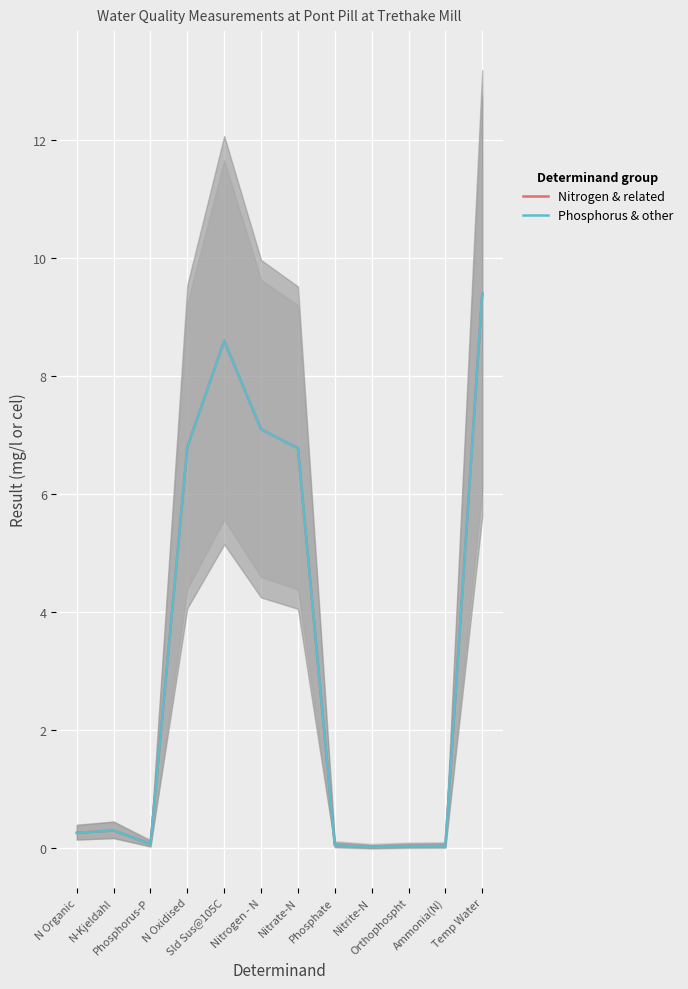

True or false: Nitrogen & related and Phosphorus & other cross at least once.

False